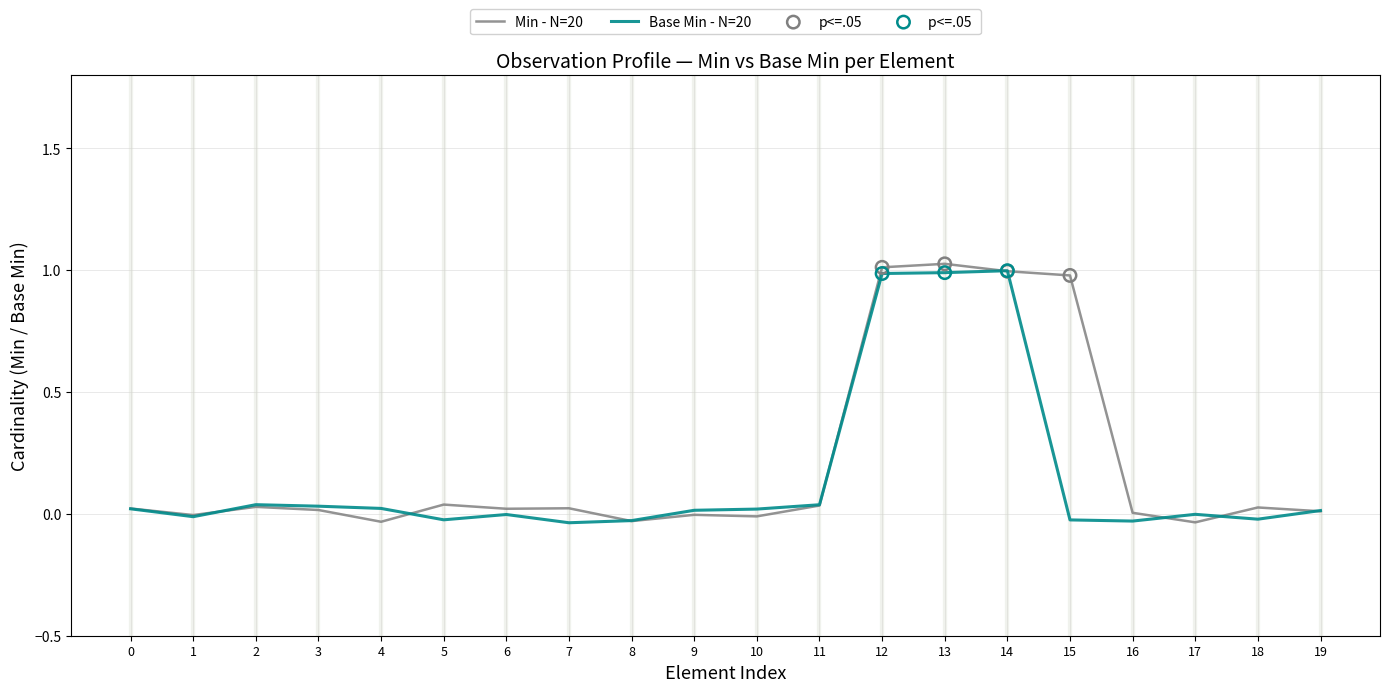

Which series has the widest spread of values?

Min - N=20